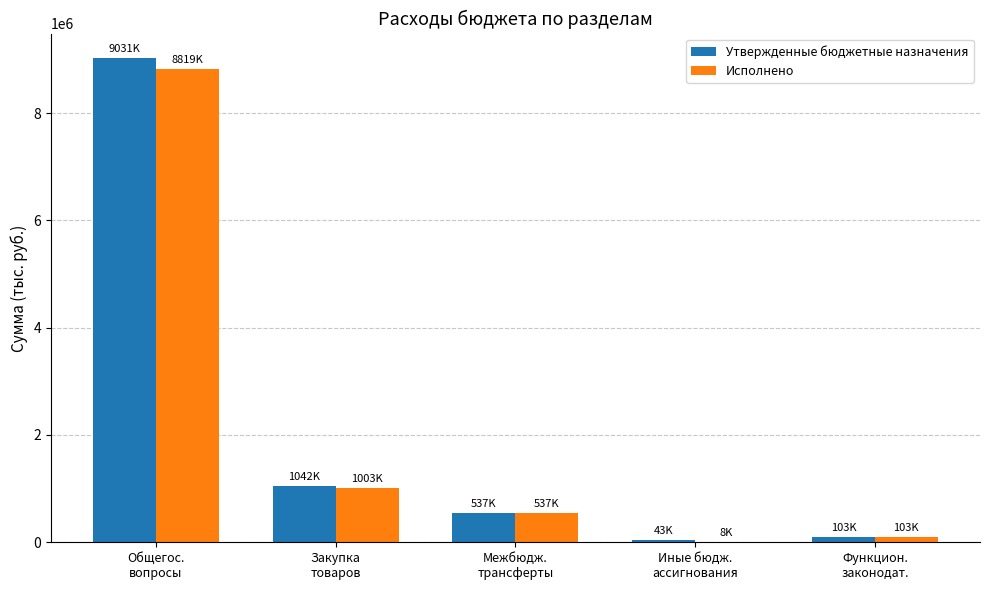

Where does the Утвержденные бюджетные назначения series first go above 537690?

Общегос.
вопросы